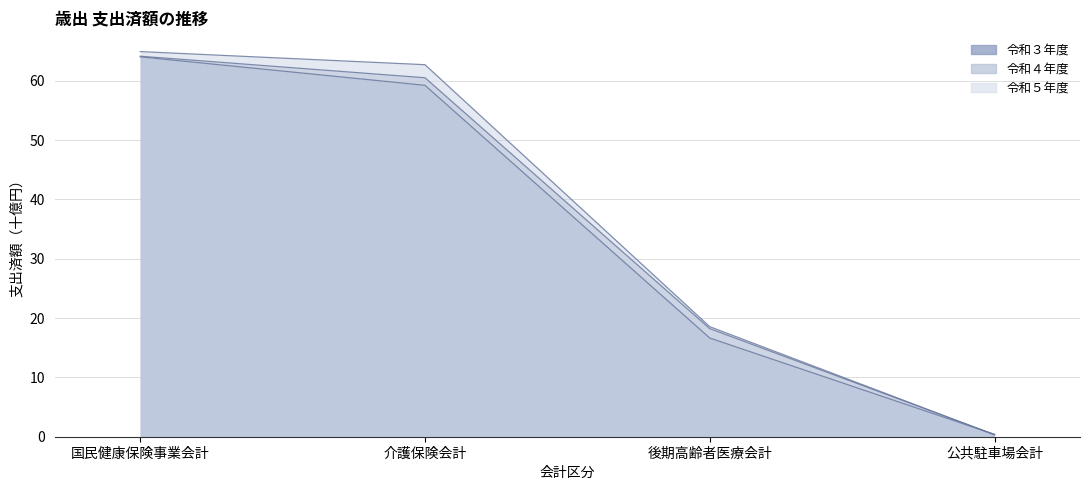

After their last crossing, which series has the higher values: 令和４年度 or 令和３年度?

令和３年度